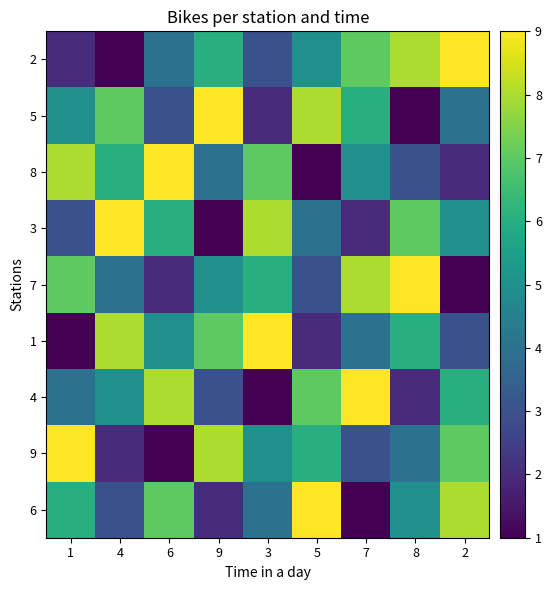

What is the minimum value for 3?

1